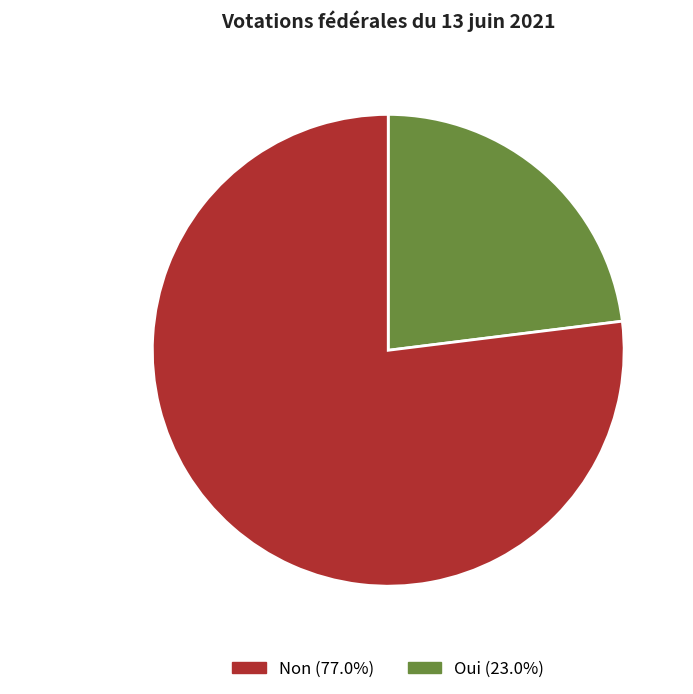

Is there any slice that represents more than half of the pie?

Yes